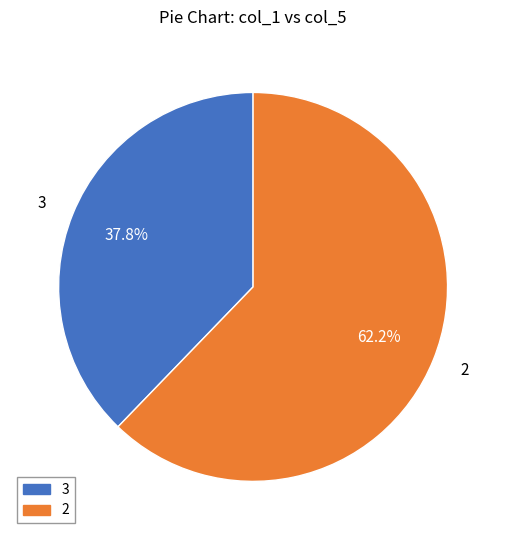

Combined, do 2 and 3 account for over 50%?

Yes